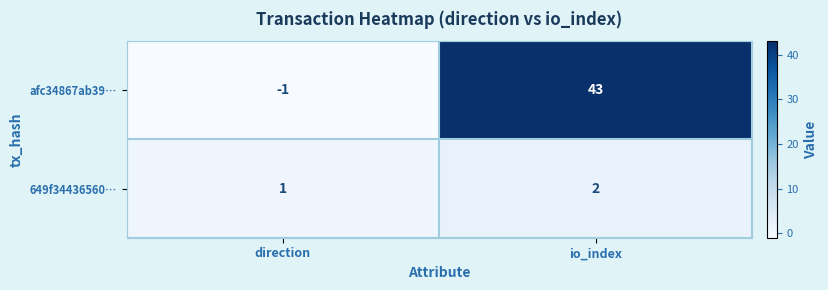

Which category has the highest value across all series?

io_index